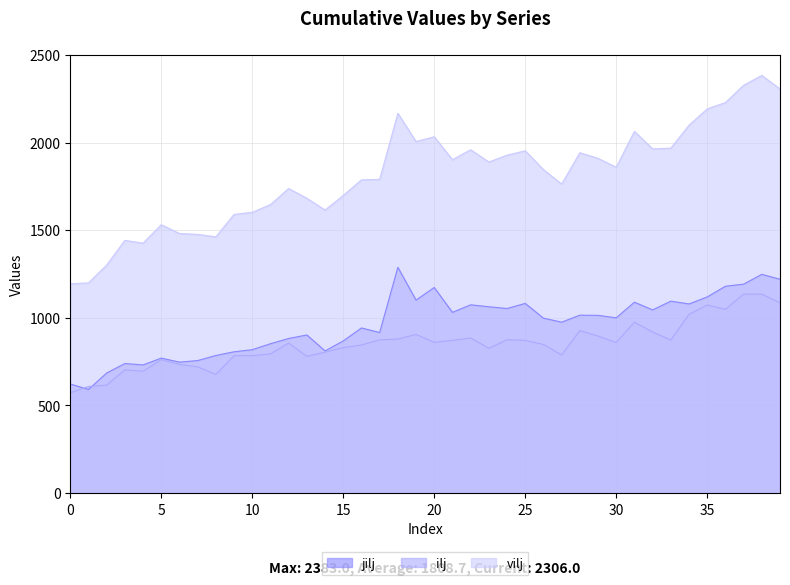

Reading right to left, list all the values displayed in this chart.

jilj: 1220	1248	1192	1180	1119	1079	1095	1045	1089	1000	1014	1015	975	998	1082	1053	1063	1074	1031	1173	1101	1288	916	942	868	811	902	882	852	818	806	785	756	747	770	731	739	685	591	622
ilj: 1086	1135	1135	1048	1073	1020	873	919	975	859	896	927	788	848	871	875	826	885	871	860	905	879	874	845	830	804	780	856	794	784	784	677	720	734	761	695	703	616	608	572
vilj: 2306	2383	2327	2228	2192	2099	1968	1964	2064	1859	1910	1942	1763	1846	1953	1928	1889	1959	1902	2033	2006	2167	1790	1787	1698	1615	1682	1738	1646	1602	1590	1462	1476	1481	1531	1426	1442	1301	1199	1194